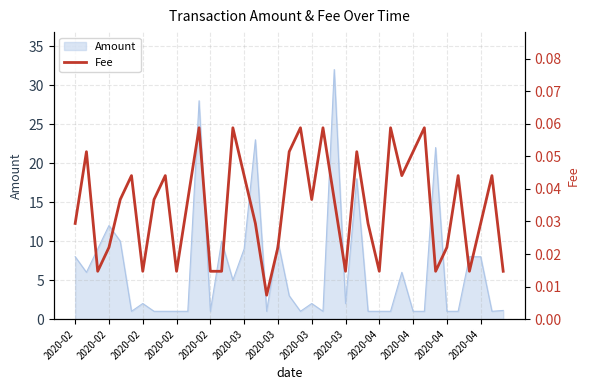

At which category does the data reach its first local peak?

2020-02